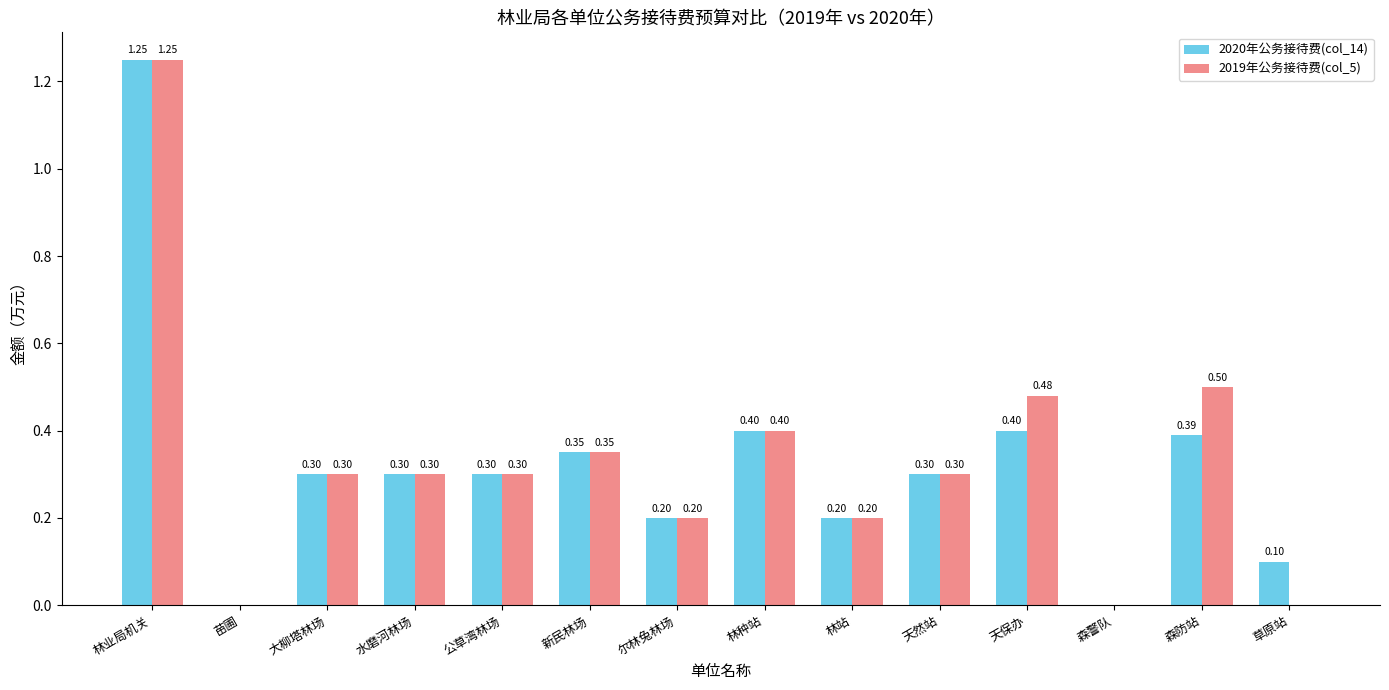

The 2020年公务接待费(col_14) series shows 0.0 at 苗圃. True or false?

True